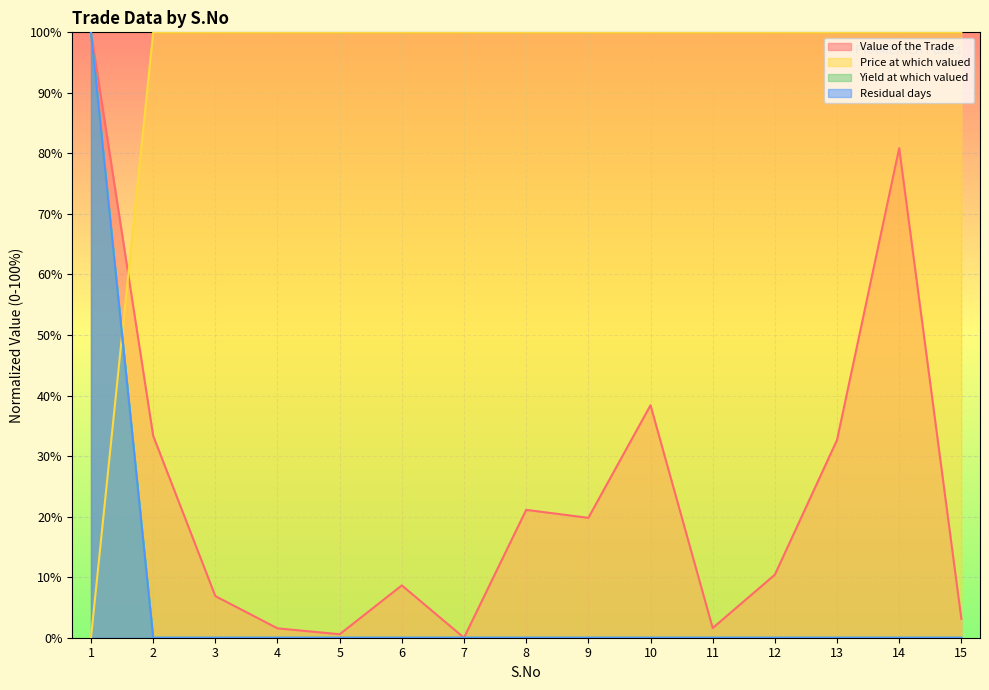

Which has a higher value, 2 or 9?

2